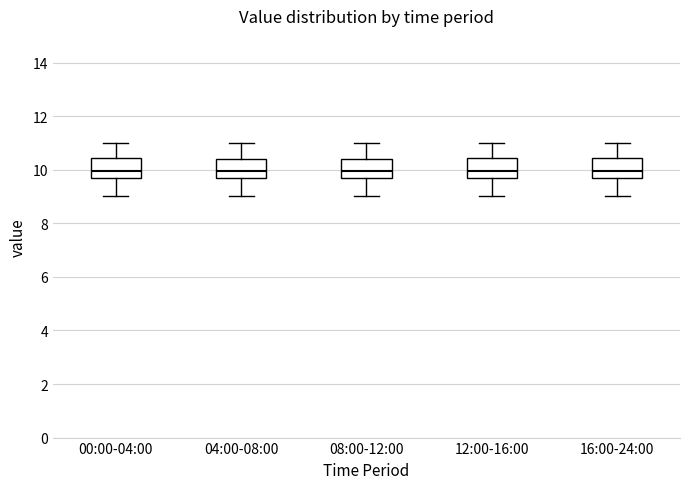

Reading left to right, transcribe this box plot: for each box, give where its median line is, the range the box spans, and where its two whiskers end, as read against the y-axis. The values are not printed on the chart, so give them approximately, as read against the axis.

00:00-04:00: median 10.0, box 9.6 to 10.4, whiskers 9.0 to 11.0
04:00-08:00: median 10.0, box 9.6 to 10.4, whiskers 9.0 to 11.0
08:00-12:00: median 10.0, box 9.6 to 10.4, whiskers 9.0 to 11.0
12:00-16:00: median 10.0, box 9.6 to 10.4, whiskers 9.0 to 11.0
16:00-24:00: median 10.0, box 9.6 to 10.4, whiskers 9.0 to 11.0